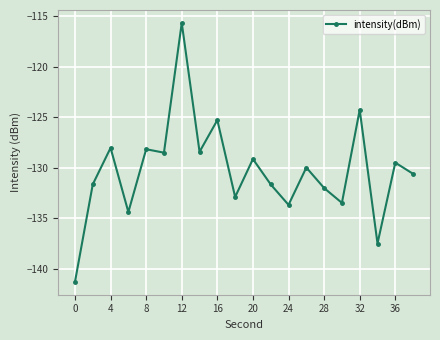

What is the value of the 6th point from the left?

-128.5